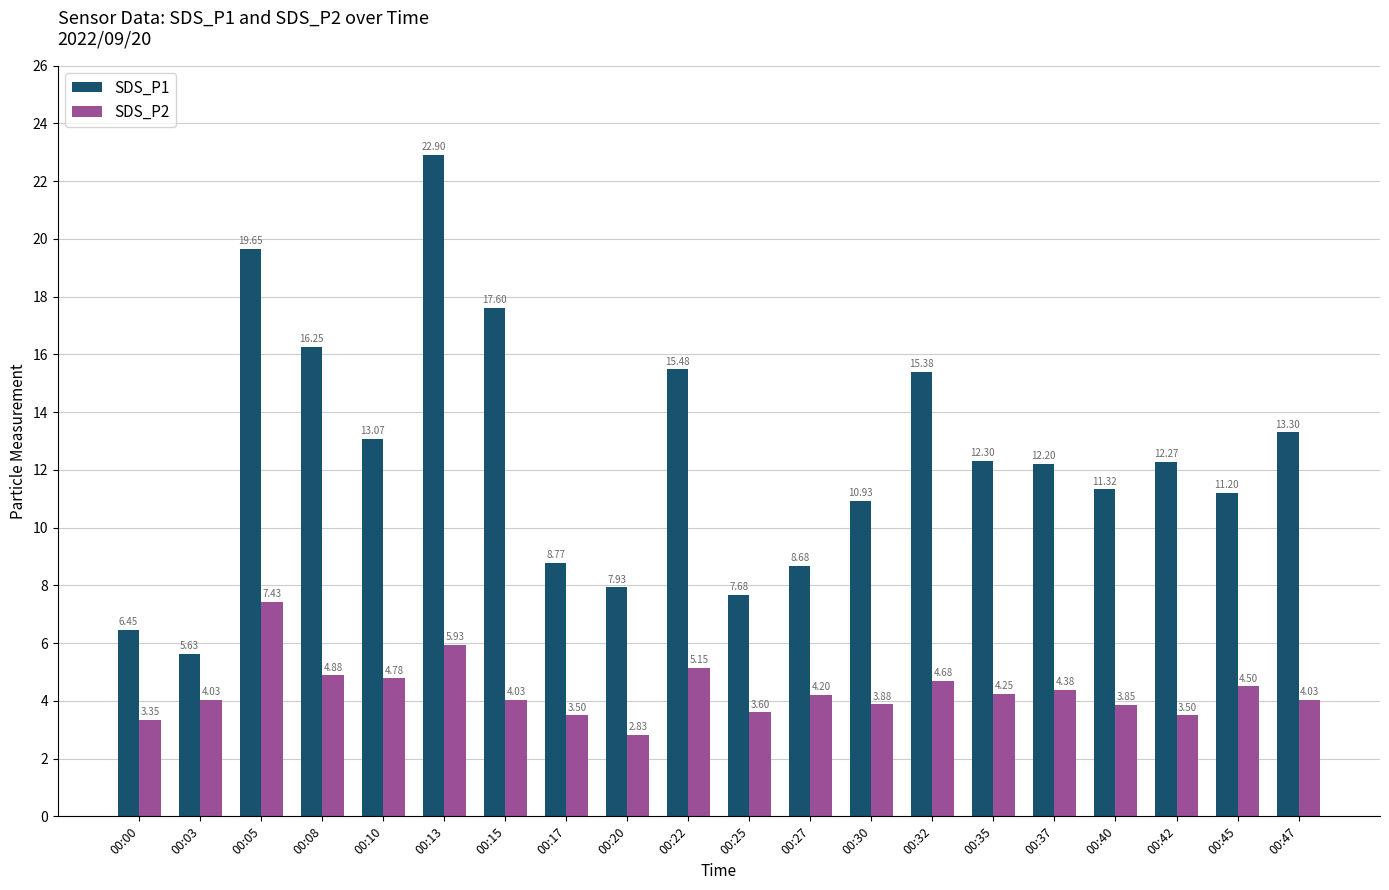

Rank the series by their maximum value, from highest to lowest.

SDS_P1, SDS_P2